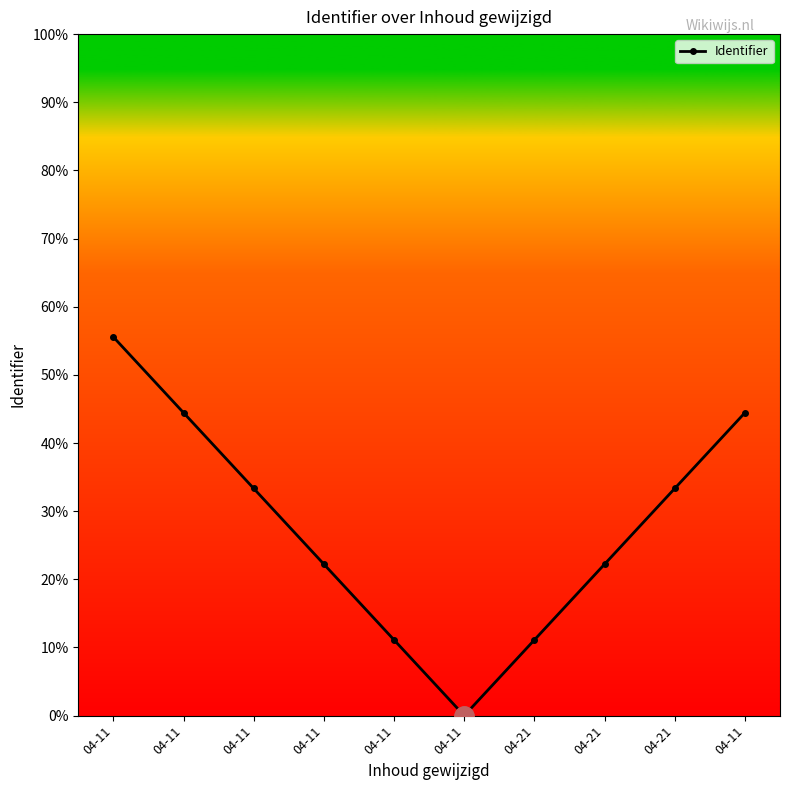

Does the chart have visible grid lines?

No